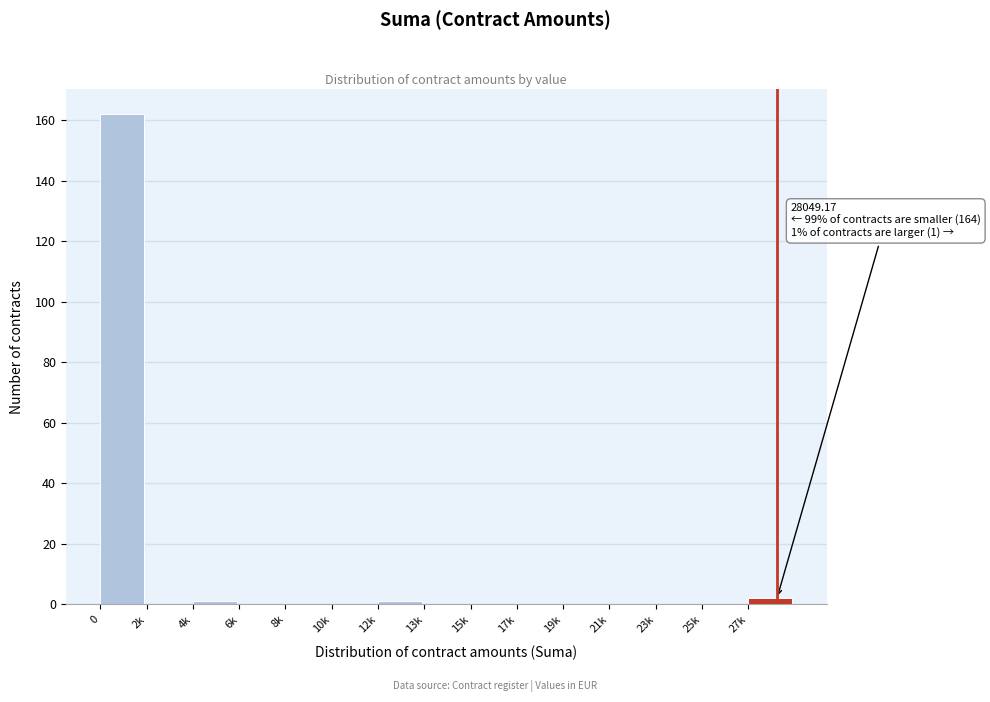

Reading left to right, extract all data points from this chart.

0=162	2k=0	4k=1	6k=0	8k=0	10k=0	12k=1	13k=0	15k=0	17k=0	19k=0	21k=0	23k=0	25k=0	27k=2